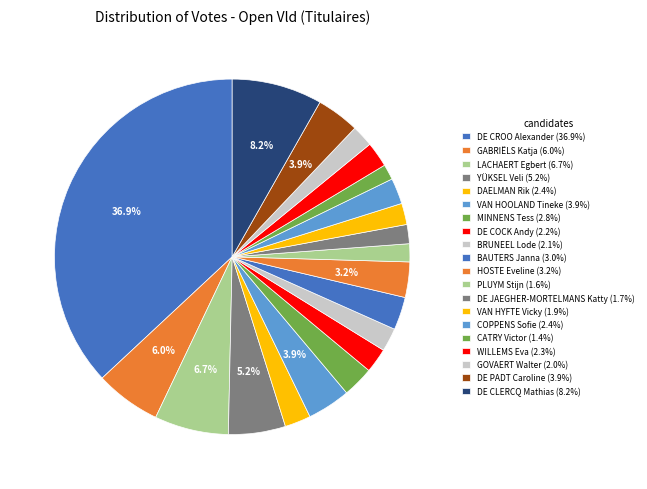

Which category has the biggest portion of the pie?

DE CROO Alexander